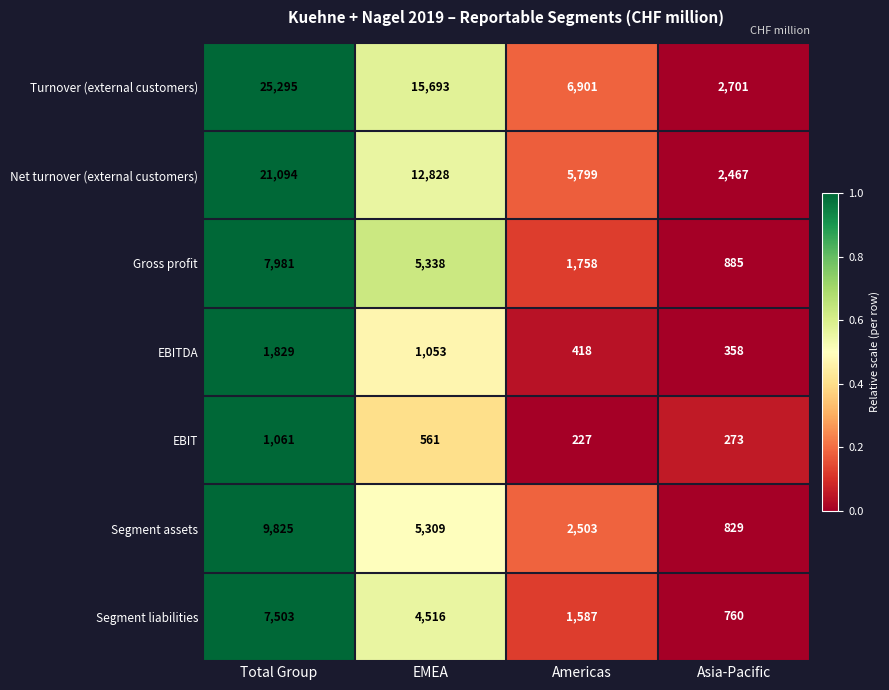

True or false: EBIT has a value of 1061 at Total Group.

True